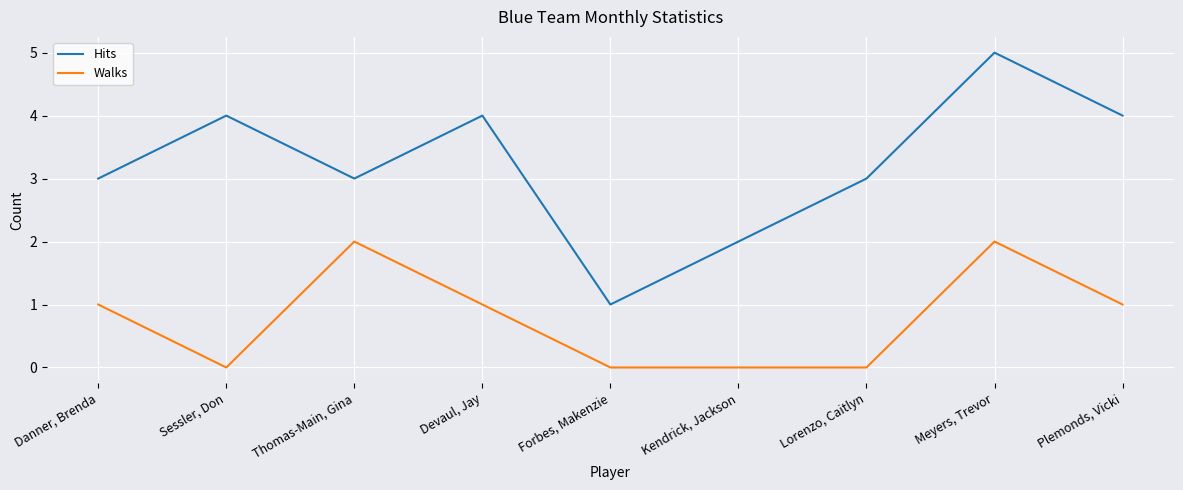

Which category has the highest value across all series?

Meyers, Trevor